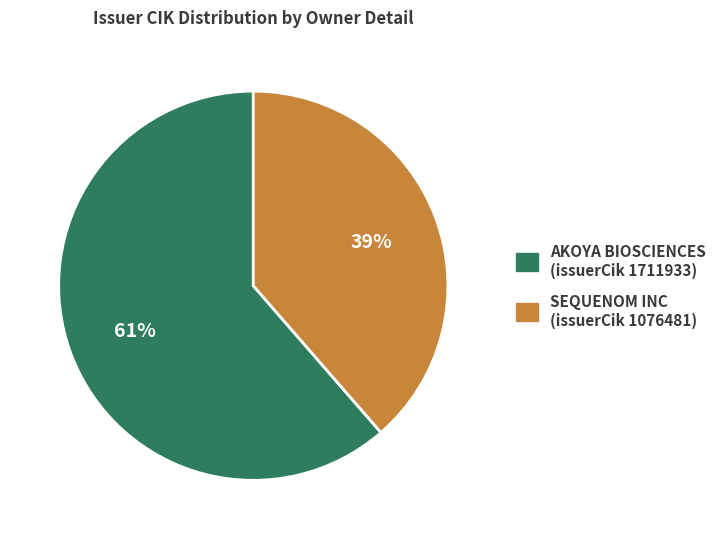

To the nearest percent, what is the average slice percentage?

50%